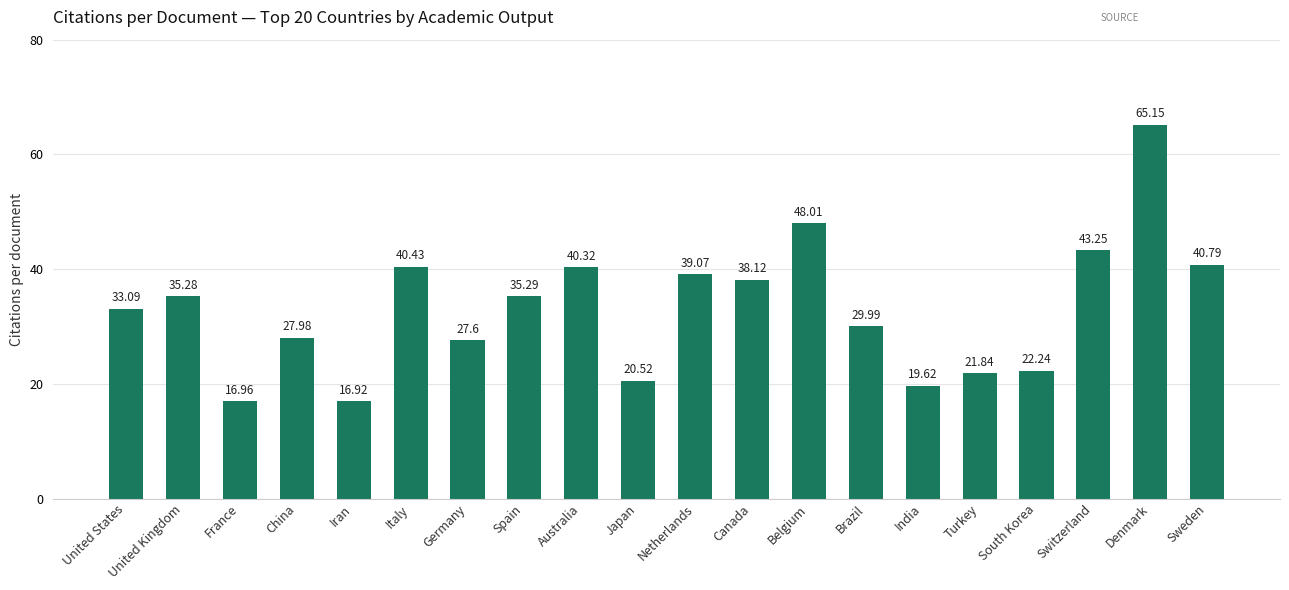

Which has a higher value, Denmark or South Korea?

Denmark